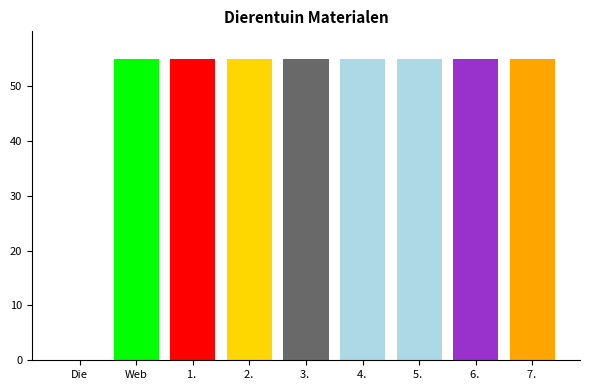

True or false: the data shows 23.0 at 2. .

False